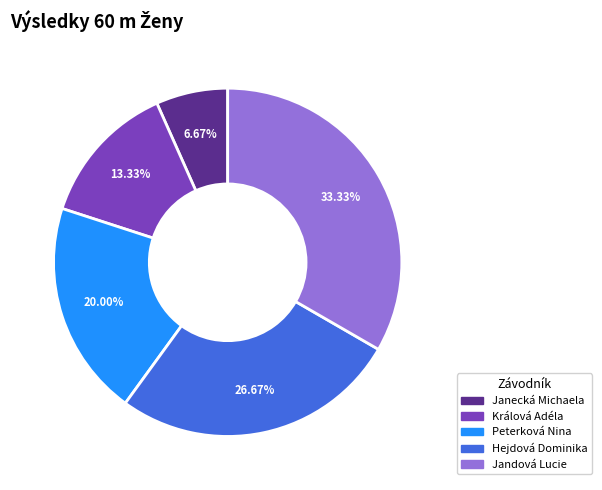

To the nearest percent, what is the average slice percentage?

20%